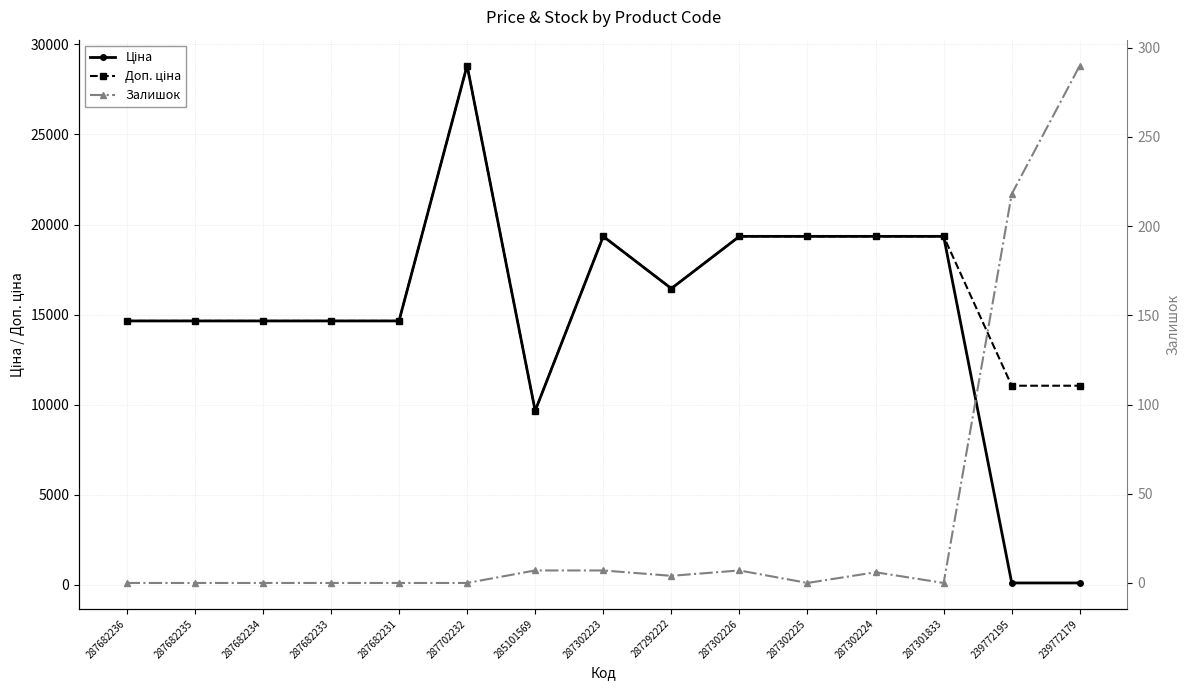

True or false: Ціна has more than 1 points higher than both neighbors.

True